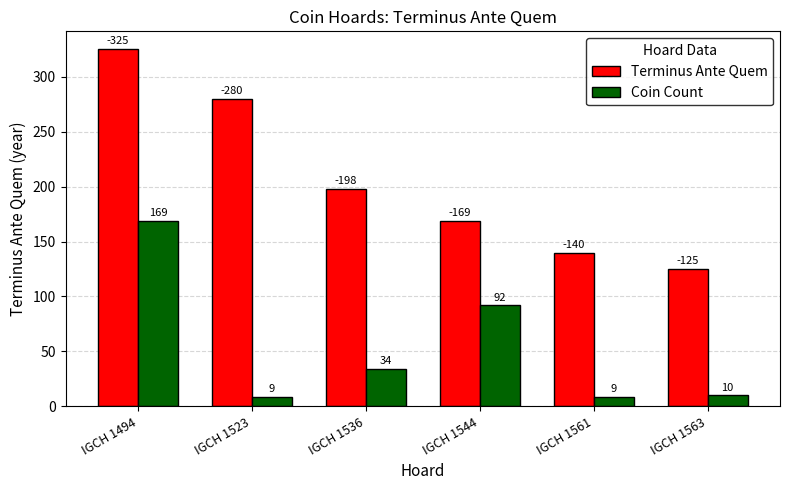

What is the total value across all series at IGCH 1494?

494